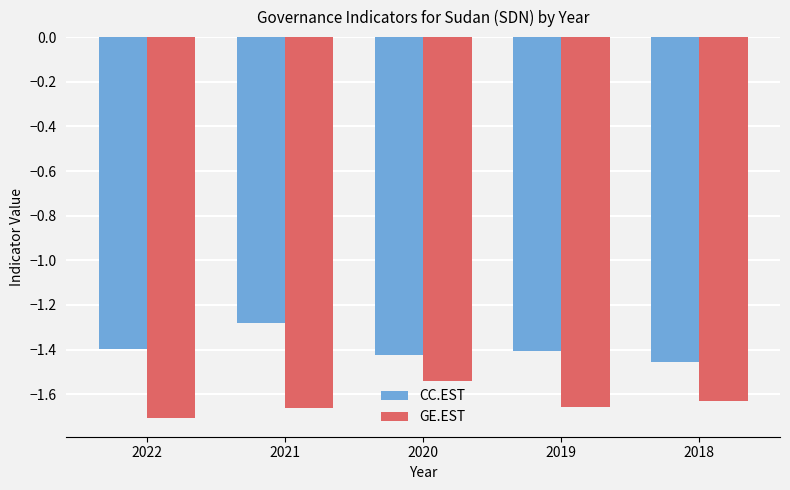

Rank the series at 2018 from lowest to highest value.

GE.EST, CC.EST